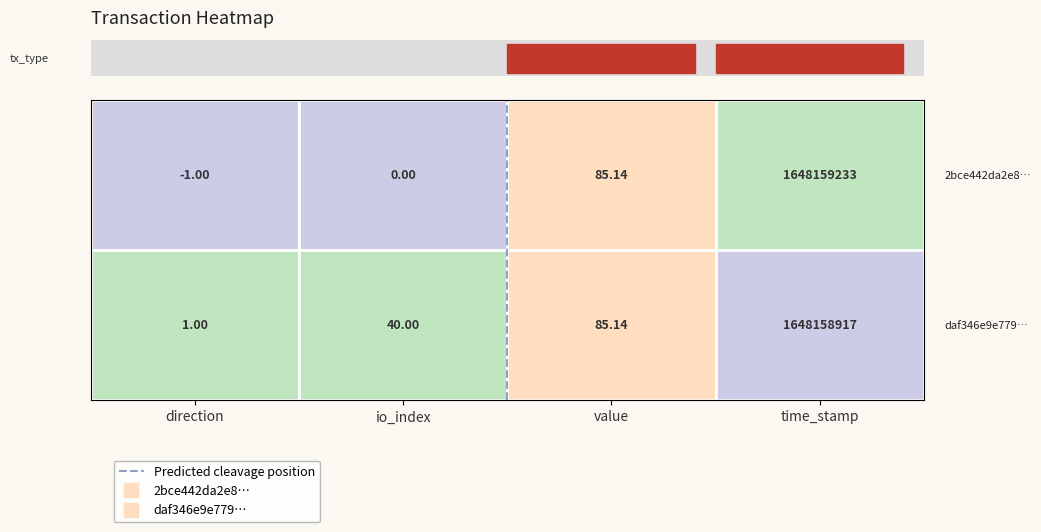

What is the change in value from direction to io_index?

+1